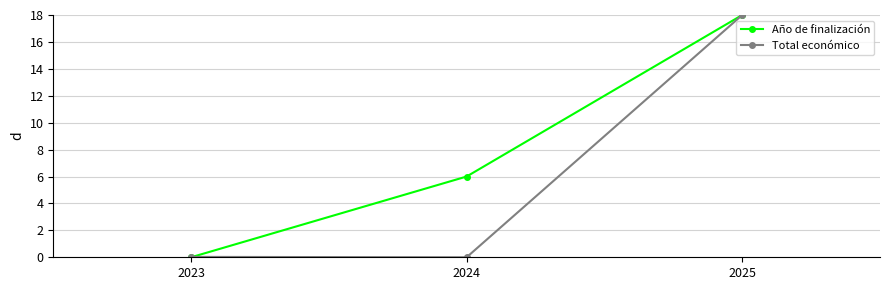

List the series in order of their peak value, lowest first.

Año de finalización, Total económico